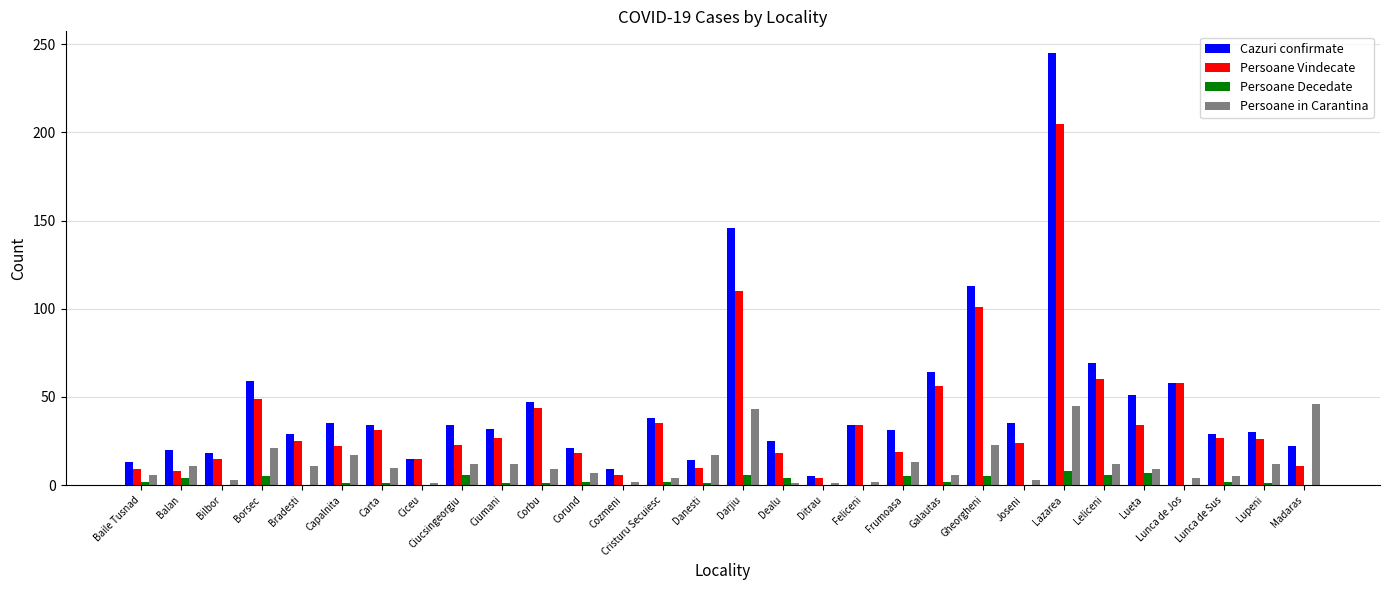

At which label is Cazuri confirmate closest to 125?

Gheorgheni